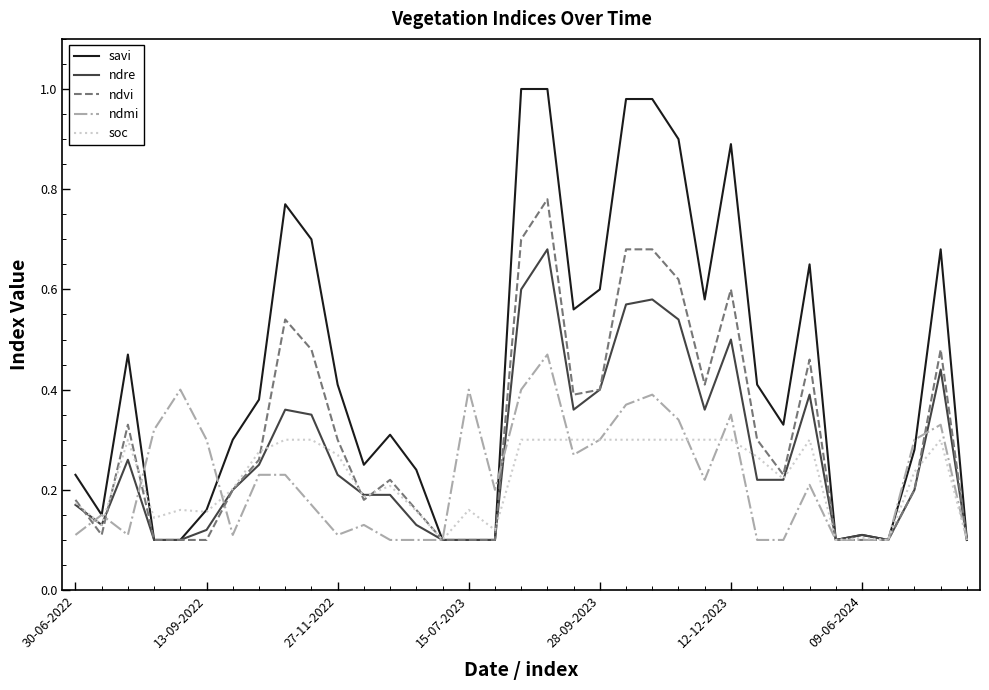

Count the ndre values in the range 0 to 1.

35